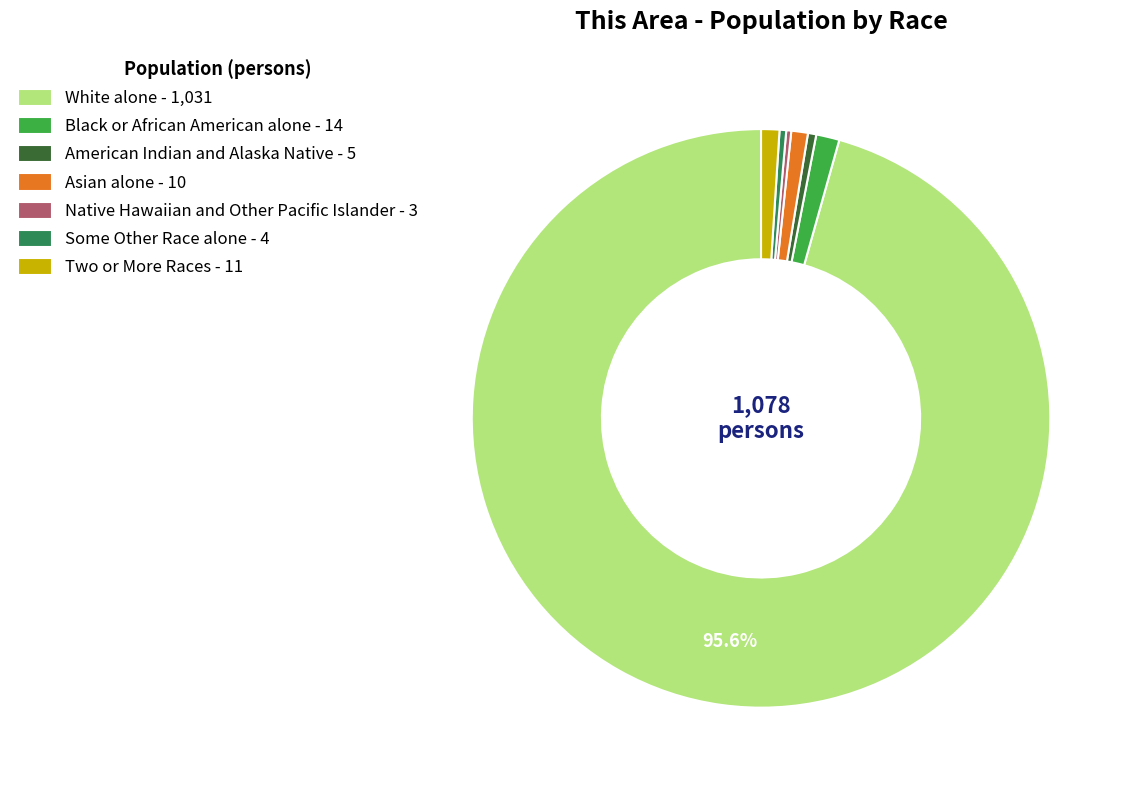

Is Some Other Race alone the majority of the pie?

No